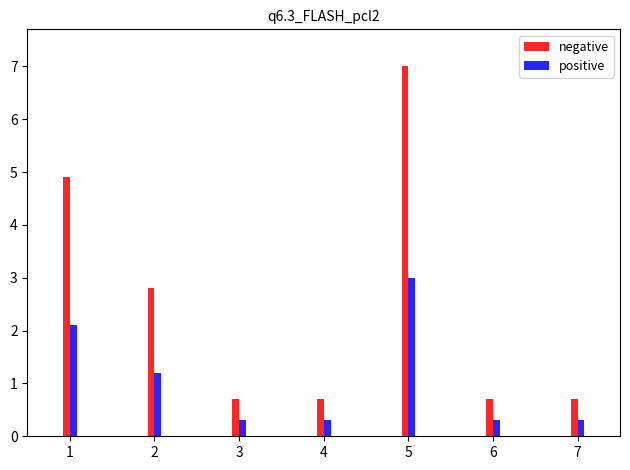

What are all the series names shown in the legend?

negative, positive